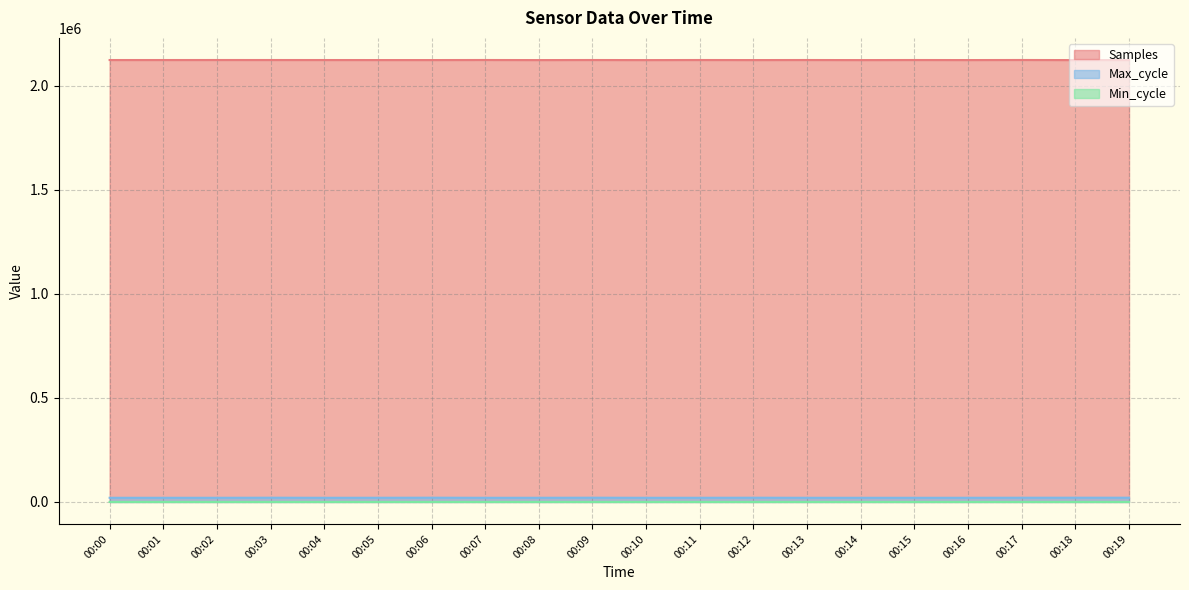

In Max_cycle, how many points are lower than both neighbors (excluding endpoints)?

4